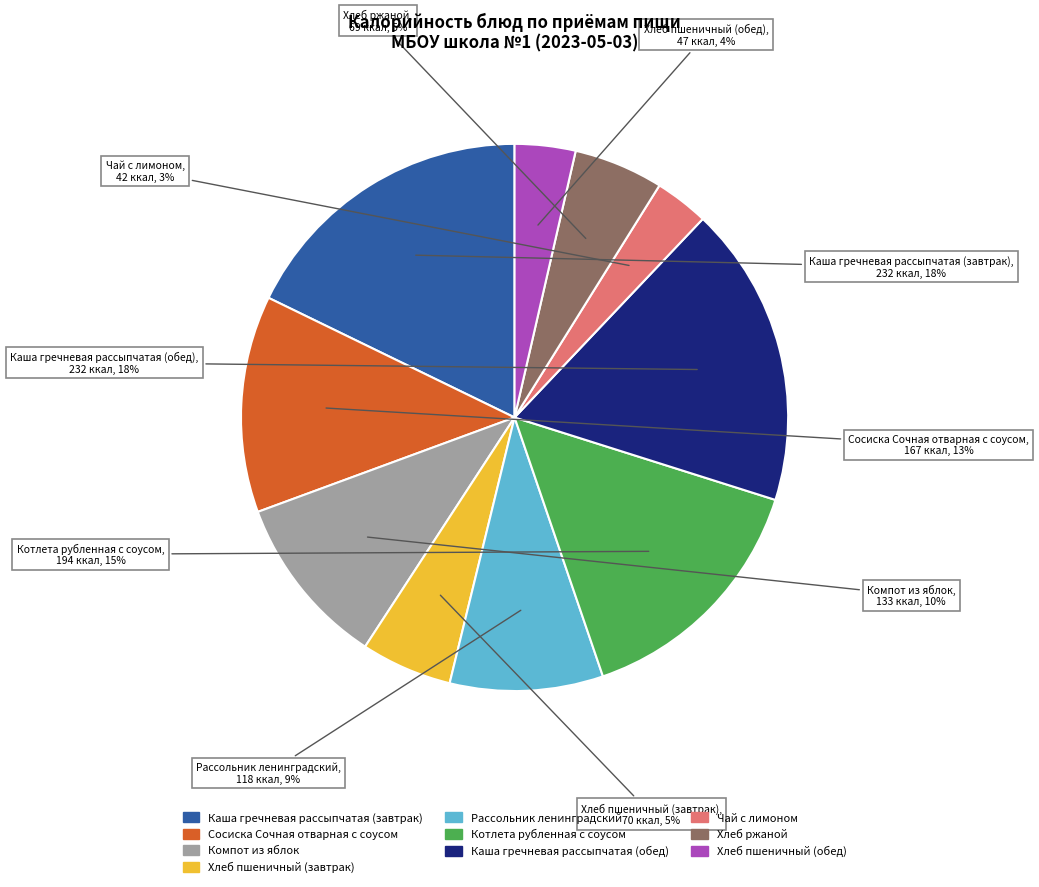

Is the sum of Сосиска Сочная отварная с соусом and Каша гречневая рассыпчатая (завтрак) greater than half?

No